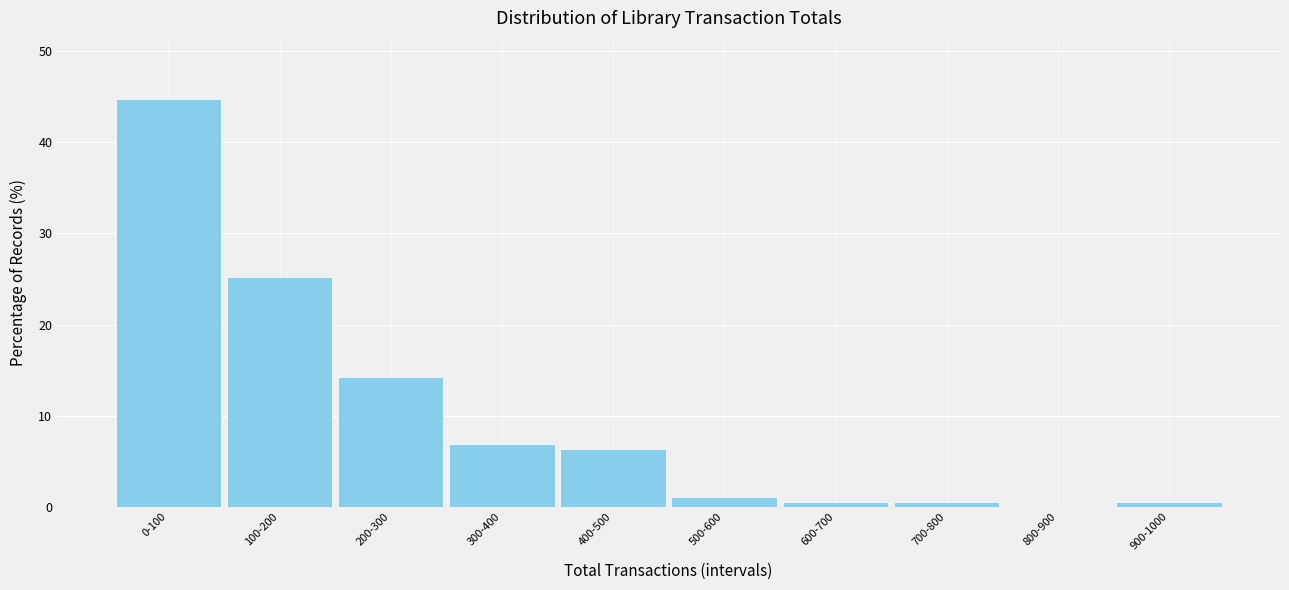

Reading left to right, transcribe all the data shown in this chart.

0-100=44.7	100-200=25.3	200-300=14.2	300-400=6.8	400-500=6.3	500-600=1.1	600-700=0.5	700-800=0.5	800-900=0.0	900-1000=0.5